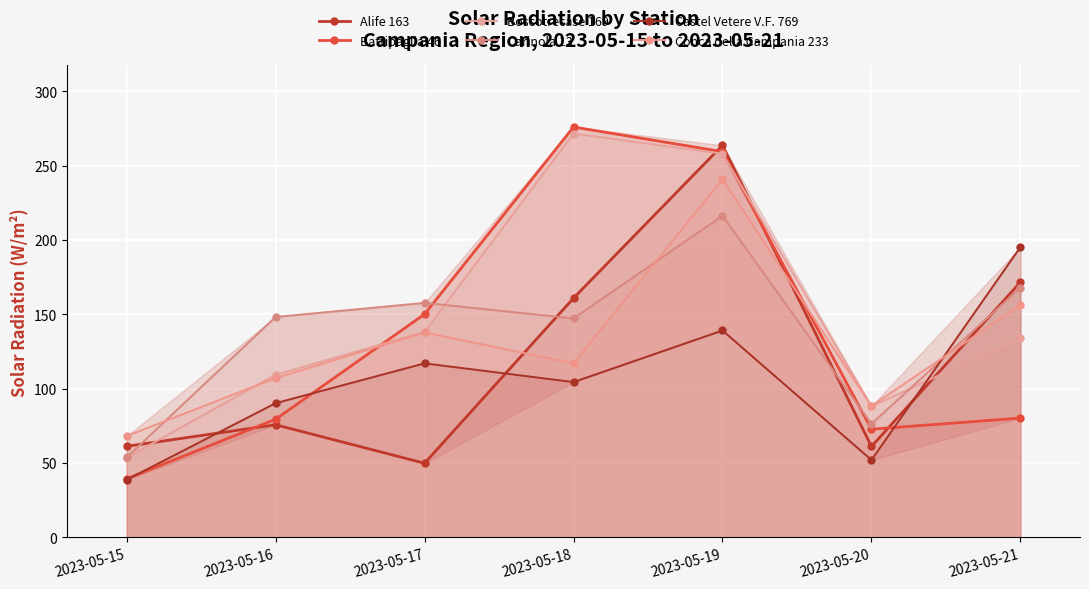

Reading right to left, extract all data points from this chart.

Alife 163: 171.6	61.1	263.7	160.9	49.8	75.7	61.2
Battipaglia 46: 80.2	72.7	259.4	276.0	150.1	79.4	39.3
Boscotrecase 169: 134.0	88.1	258.0	271.6	138.2	109.3	53.5
Carinola 13: 167.9	76.3	216.3	147.2	157.7	148.2	53.7
Castel Vetere V.F. 769: 195.2	52.0	139.1	104.4	117.0	90.2	38.7
Conca della Campania 233: 156.2	88.3	241.0	117.0	137.8	107.1	68.1